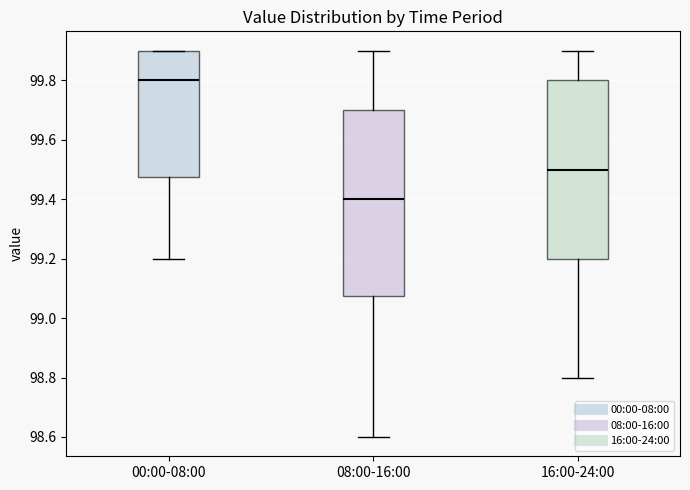

Reading left to right, transcribe this box plot: for each box, give where its median line is, the range the box spans, and where its two whiskers end, as read against the y-axis. The values are not printed on the chart, so give them approximately, as read against the axis.

00:00-08:00: median 99.80, box 99.48 to 99.90, whiskers 99.20 to 99.90
08:00-16:00: median 99.40, box 99.08 to 99.70, whiskers 98.60 to 99.90
16:00-24:00: median 99.50, box 99.20 to 99.80, whiskers 98.80 to 99.90